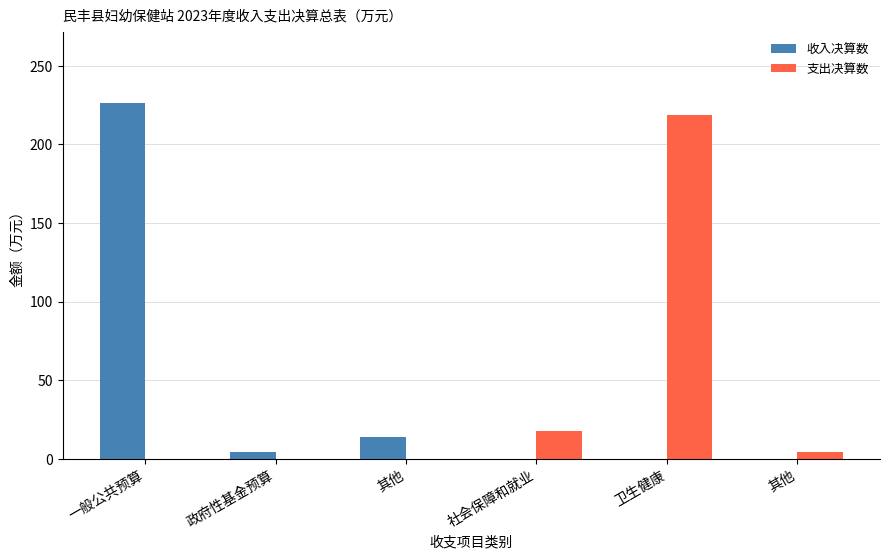

What value does the 收入决算数 series have at 政府性基金预算?

4.7